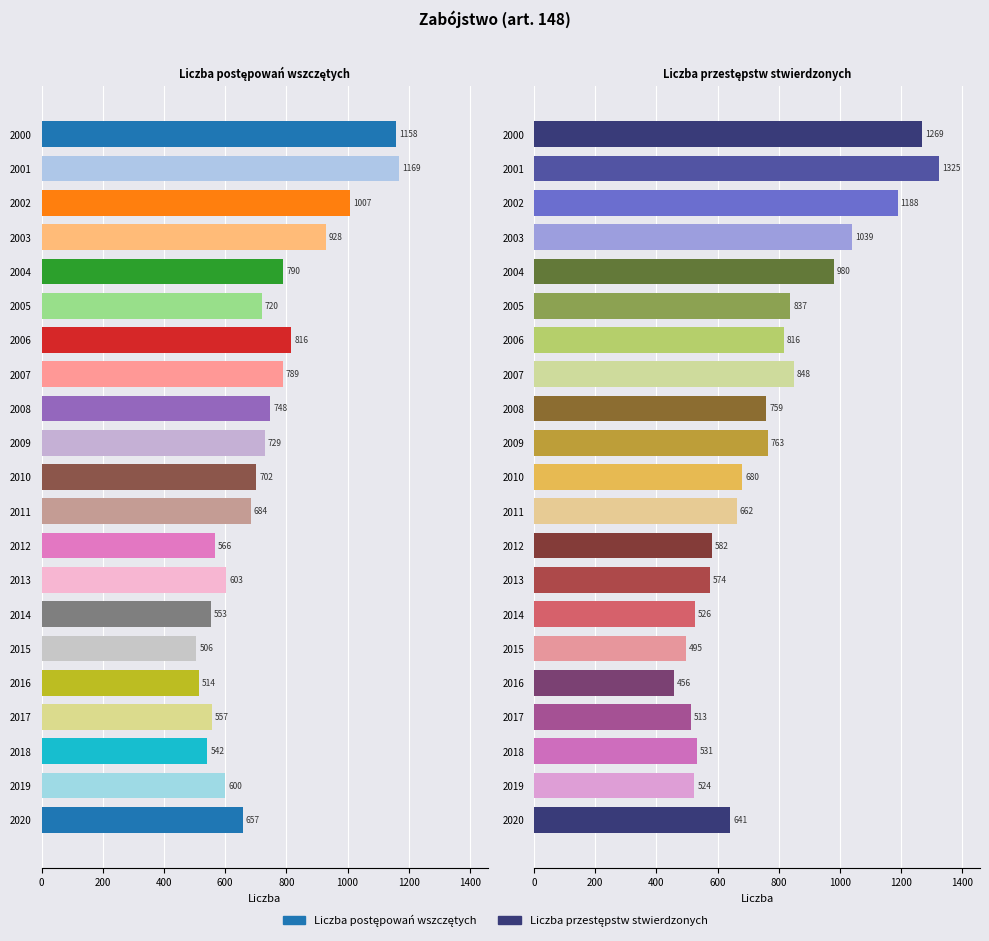

Which series has the widest spread of values?

Liczba przestępstw stwierdzonych